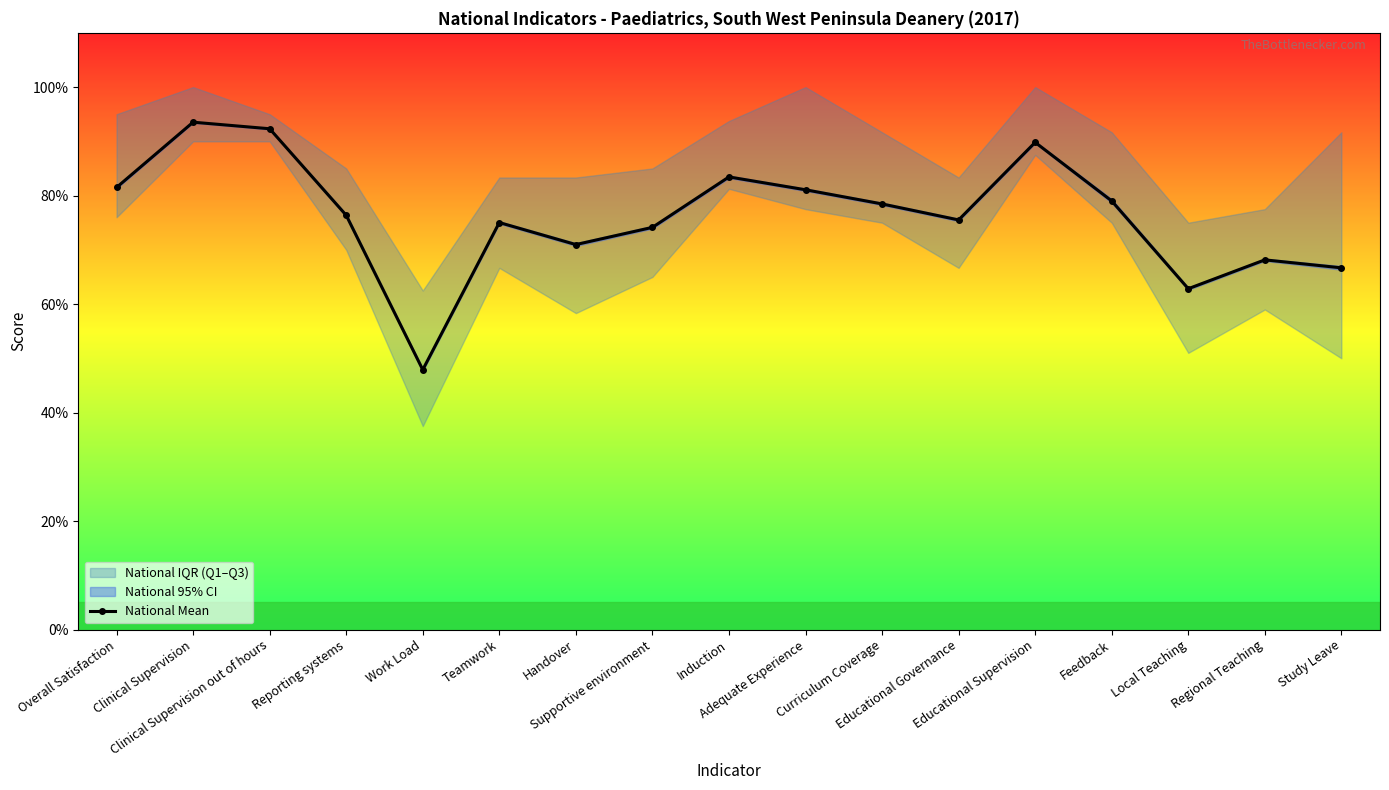

Reading left to right, transcribe all the data shown in this chart.

Overall Satisfaction=81.5	Clinical Supervision=93.5	Clinical Supervision out of hours=92.3	Reporting systems=76.4	Work Load=47.9	Teamwork=75.0	Handover=71.0	Supportive environment=74.1	Induction=83.4	Adequate Experience=81.1	Curriculum Coverage=78.5	Educational Governance=75.5	Educational Supervision=89.8	Feedback=79.0	Local Teaching=62.8	Regional Teaching=68.2	Study Leave=66.7